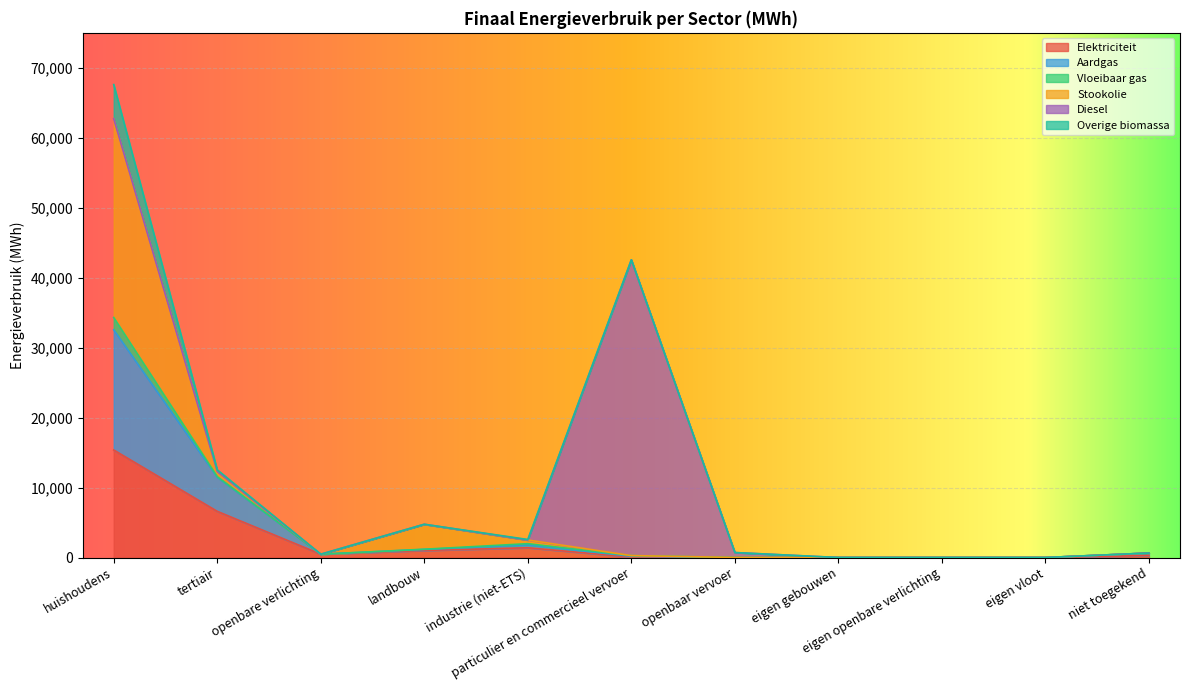

At which label does Vloeibaar gas reach its peak?

huishoudens